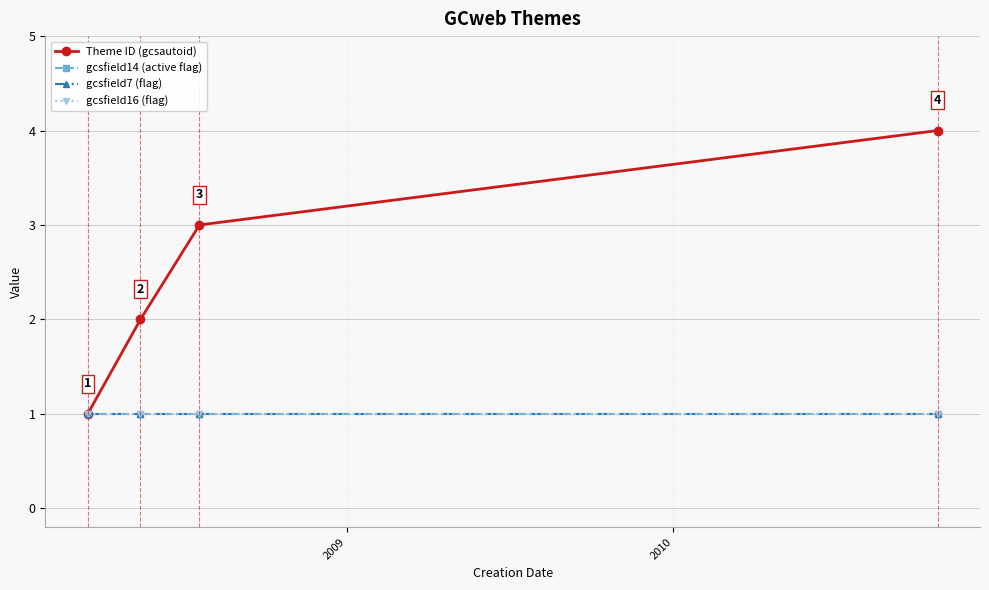

Count the Theme ID (gcsautoid) values in the range 2 to 4.

3